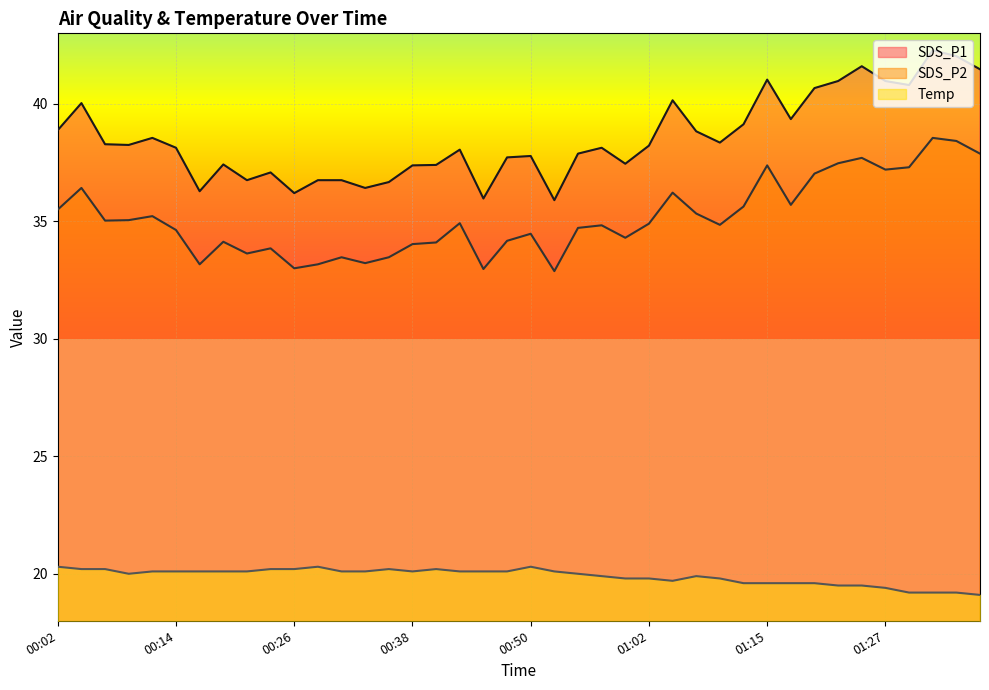

Reading right to left, list all the values displayed in this chart.

SDS_P1: 41.5	42.0	42.3	40.8	41.0	41.6	41.0	40.7	39.4	41.0	39.1	38.4	38.8	40.1	38.2	37.5	38.1	37.9	35.9	37.8	37.7	36.0	38.0	37.4	37.4	36.7	36.4	36.8	36.8	36.2	37.1	36.8	37.4	36.3	38.1	38.5	38.2	38.3	40.0	38.9
SDS_P2: 37.9	38.4	38.5	37.3	37.2	37.7	37.5	37.0	35.7	37.4	35.6	34.9	35.3	36.2	34.9	34.3	34.8	34.7	32.9	34.5	34.2	33.0	34.9	34.1	34.0	33.5	33.2	33.5	33.2	33.0	33.9	33.6	34.1	33.2	34.6	35.2	35.0	35.0	36.4	35.5
Temp: 19.1	19.2	19.2	19.2	19.4	19.5	19.5	19.6	19.6	19.6	19.6	19.8	19.9	19.7	19.8	19.8	19.9	20.0	20.1	20.3	20.1	20.1	20.1	20.2	20.1	20.2	20.1	20.1	20.3	20.2	20.2	20.1	20.1	20.1	20.1	20.1	20.0	20.2	20.2	20.3